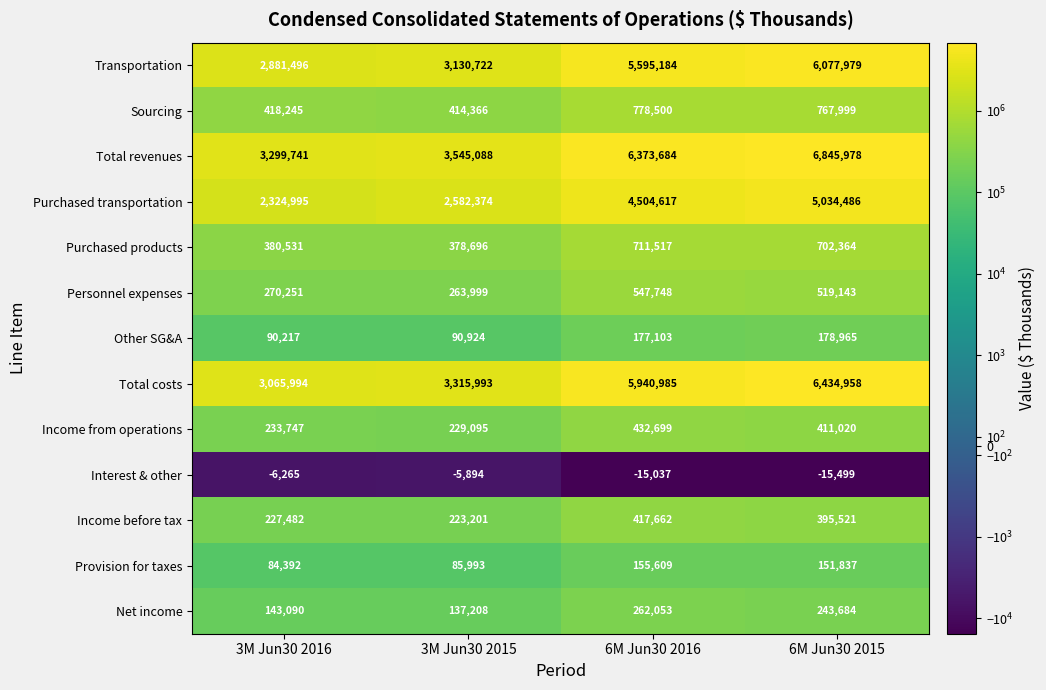

Which series has the widest spread of values?

Total revenues